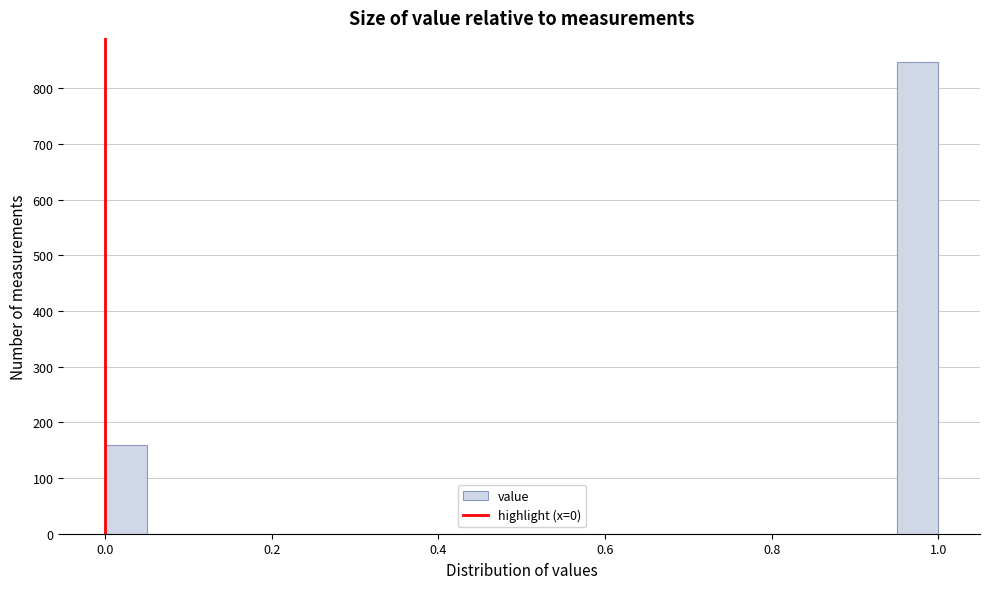

Around what value on the x-axis is the tallest bar? Give the approximate position of its centre, as read against the axis.

0.98